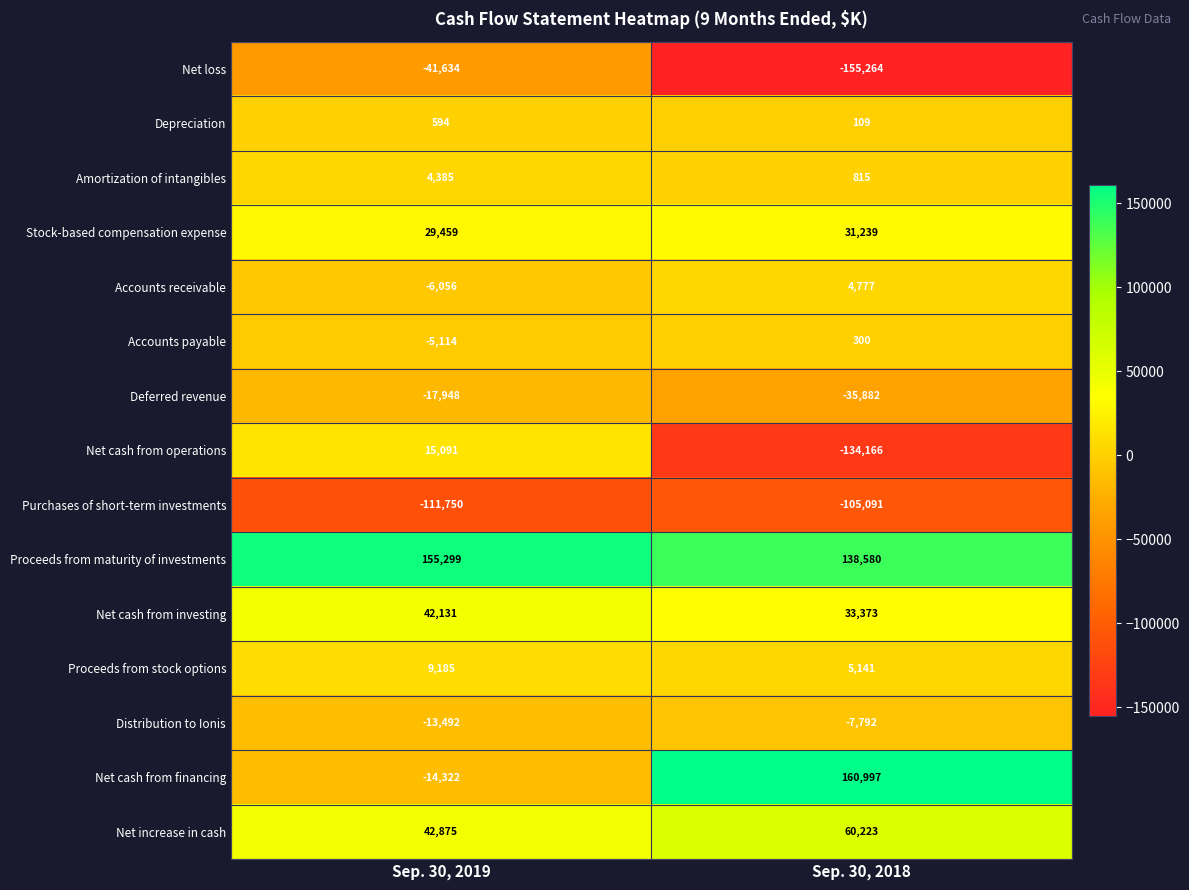

The Accounts payable series shows 300 at Sep. 30, 2018. True or false?

True